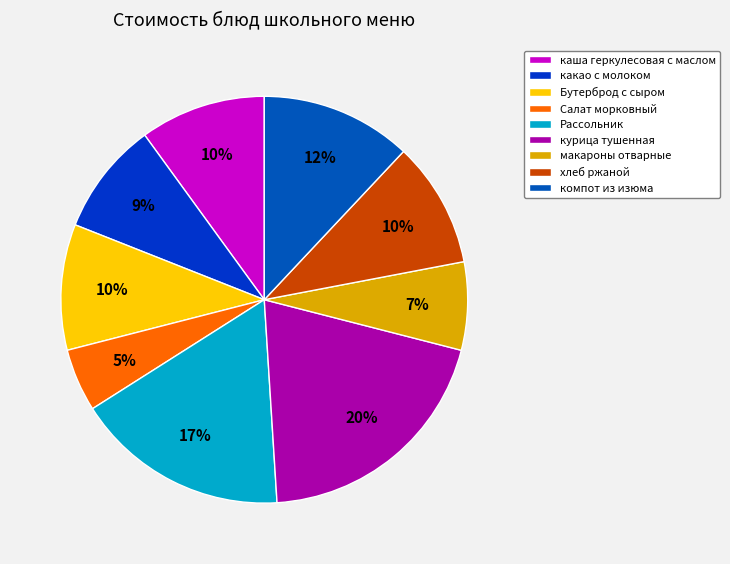

To the nearest percent, what is the average slice percentage?

11%